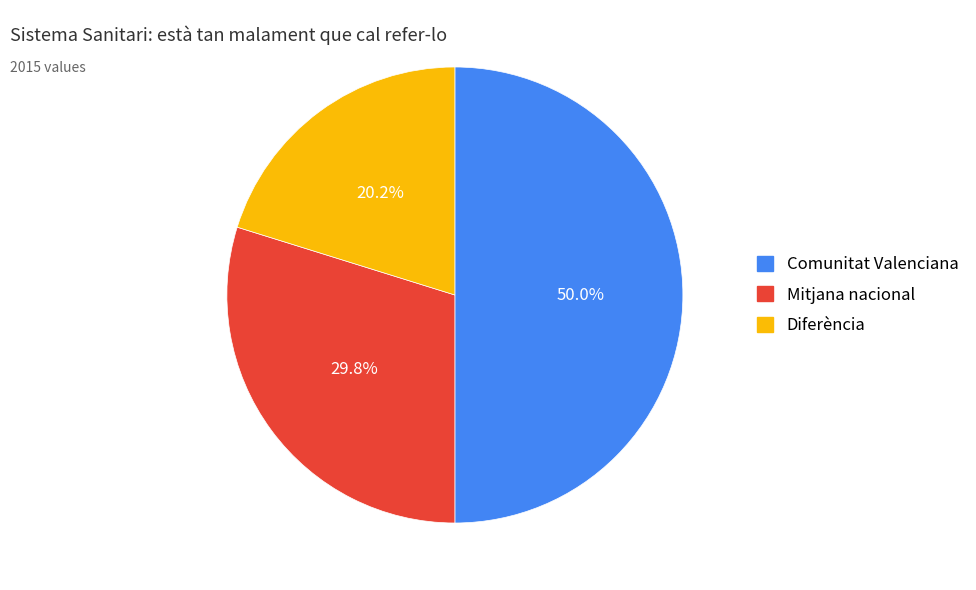

What is the largest slice in the pie chart?

Comunitat Valenciana